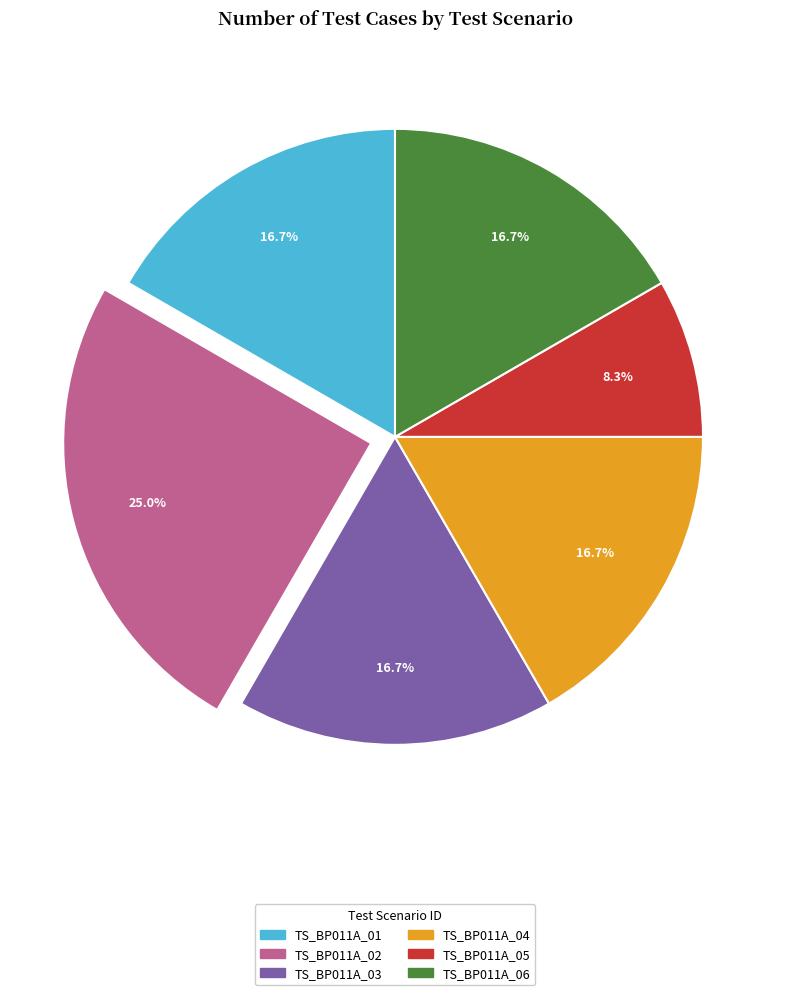

The TS_BP011A_01 slice represents 23% of the pie. True or false?

False